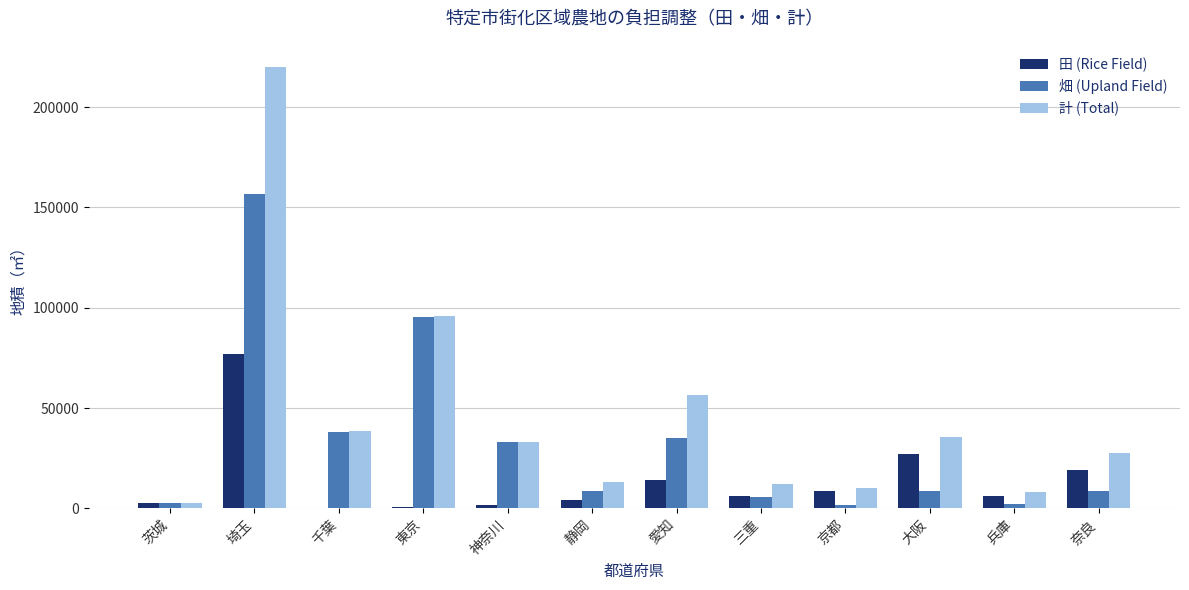

Which category has the highest value in the 田 (Rice Field) series?

埼玉